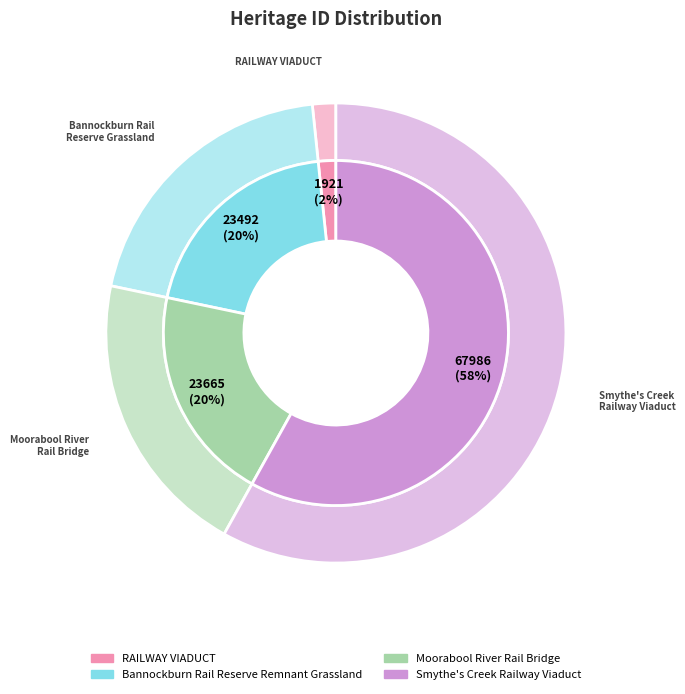

Between RAILWAY VIADUCT and Bannockburn Rail Reserve Remnant Grassland, which is larger?

Bannockburn Rail Reserve Remnant Grassland